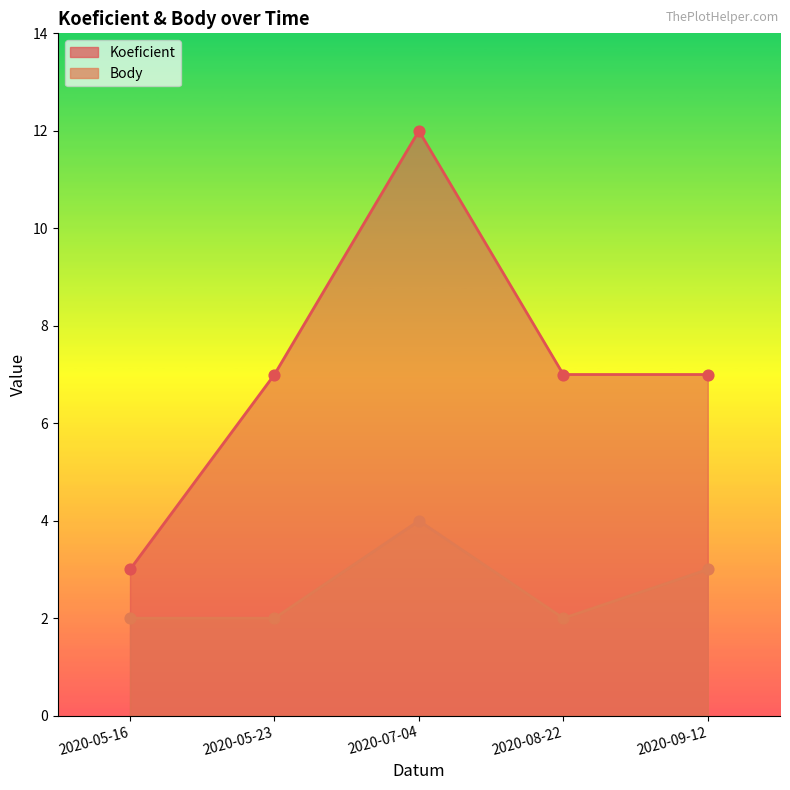

At how many categories does at least one series exceed 5?

4